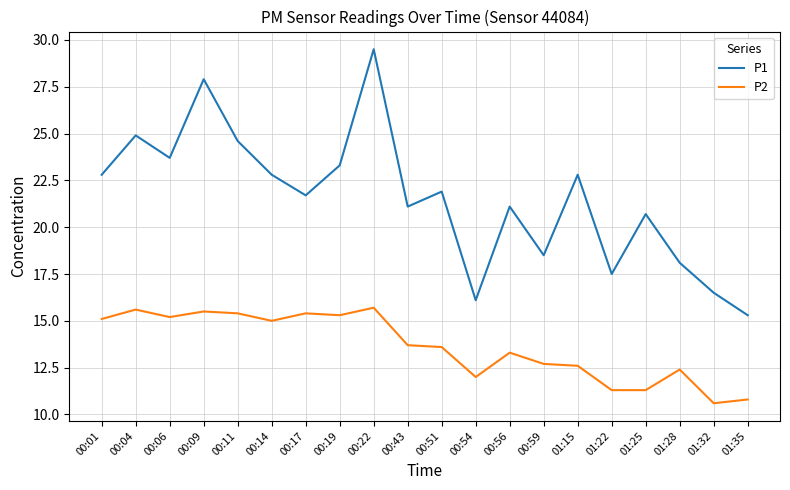

What position from the left is 00:04?

2